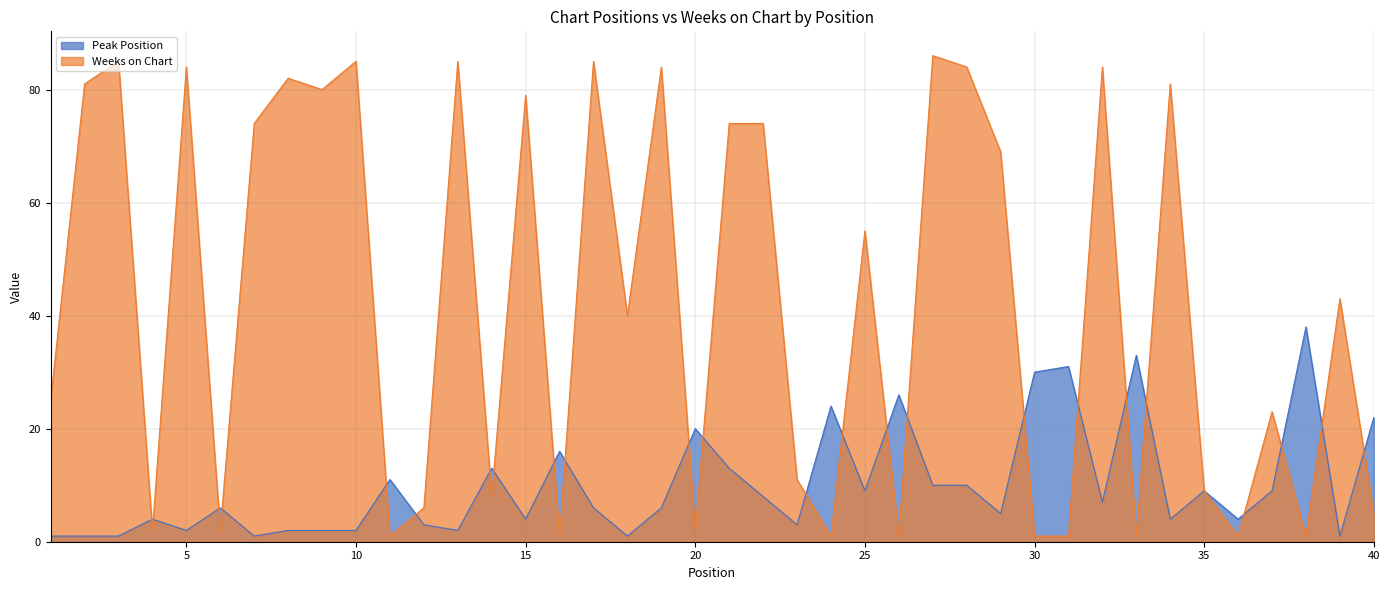

At which label does Peak Position reach its minimum?

1